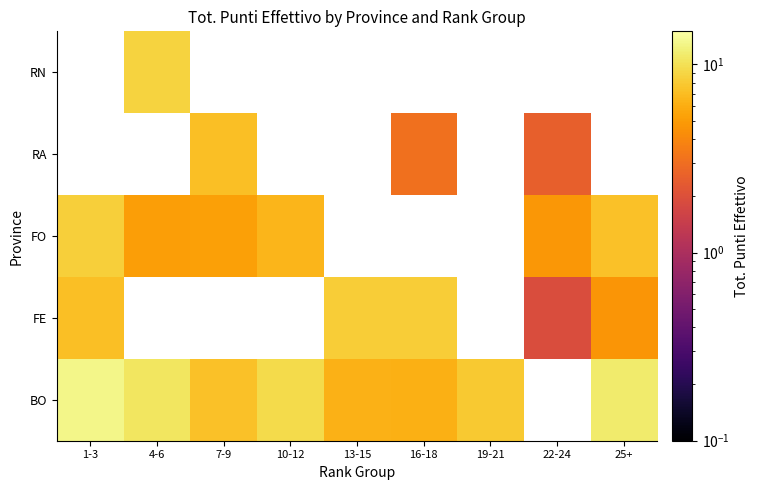

How many data points does each series have?

9